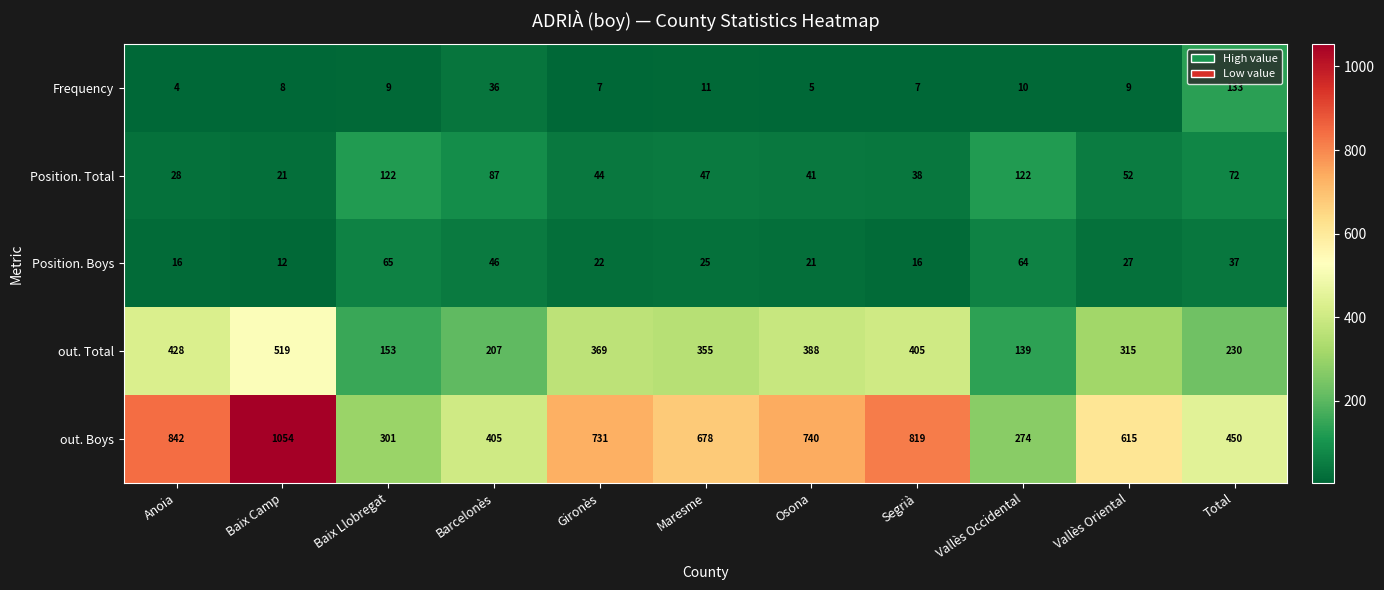

True or false: out. Boys has a value of 405 at Barcelonès.

True